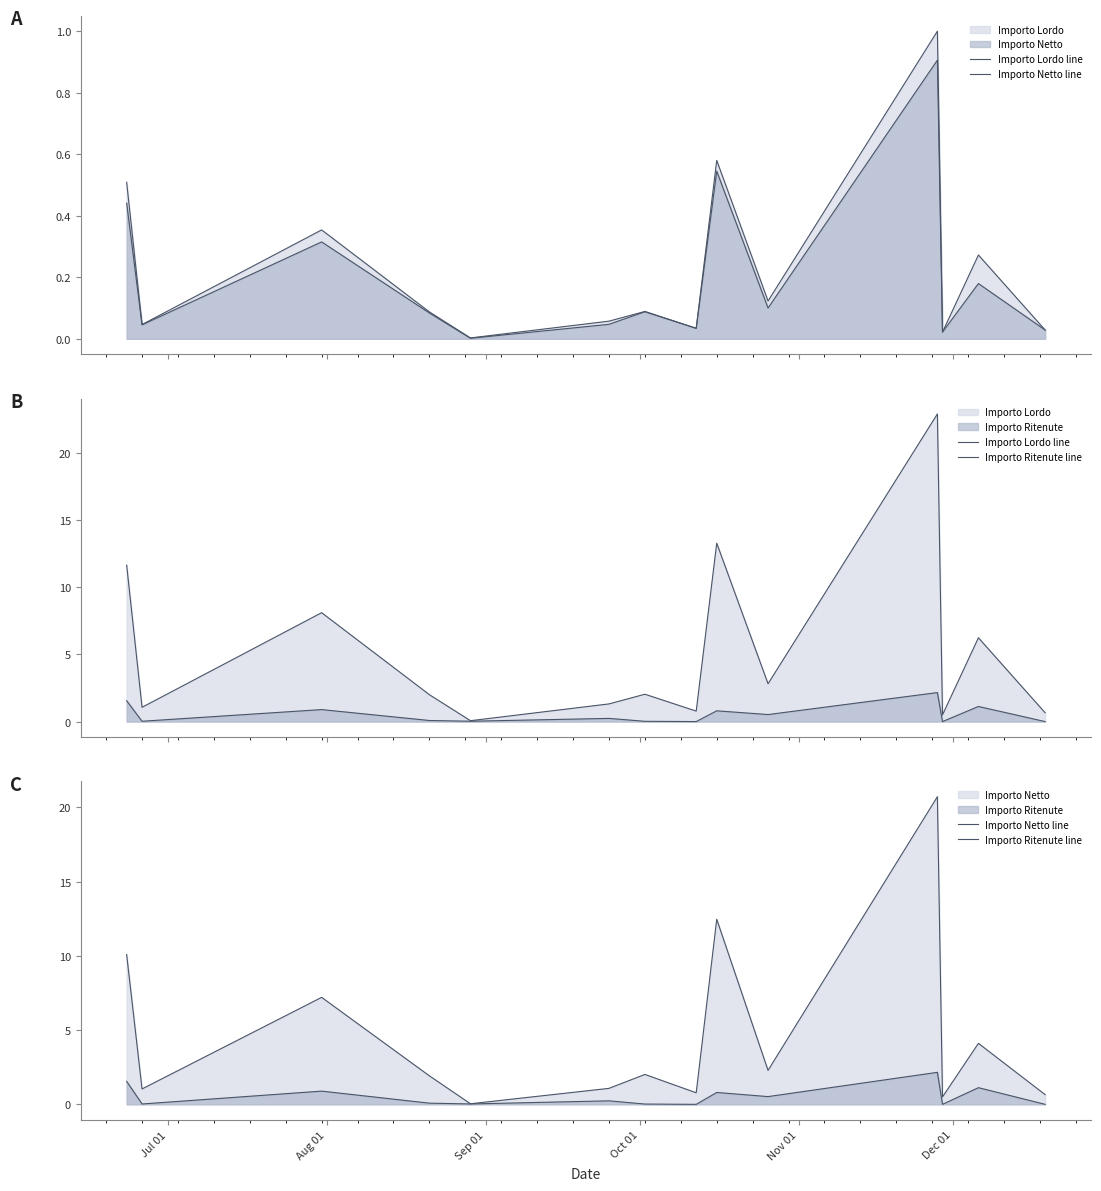

Reading left to right, what are all the values shown in this chart?

Importo Lordo line: 11.6	1.1	8.1	2.0	0.1	1.3	2.0	0.8	13.3	2.8	22.9	0.5	6.2	0.7
Importo Netto line: 10.1	1.0	7.2	1.9	0.0	1.1	2.0	0.8	12.5	2.3	20.7	0.5	4.1	0.7
Importo Ritenute line: 1.6	0.0	0.9	0.1	0.0	0.2	0.0	0.0	0.8	0.5	2.2	0.0	1.1	0.0